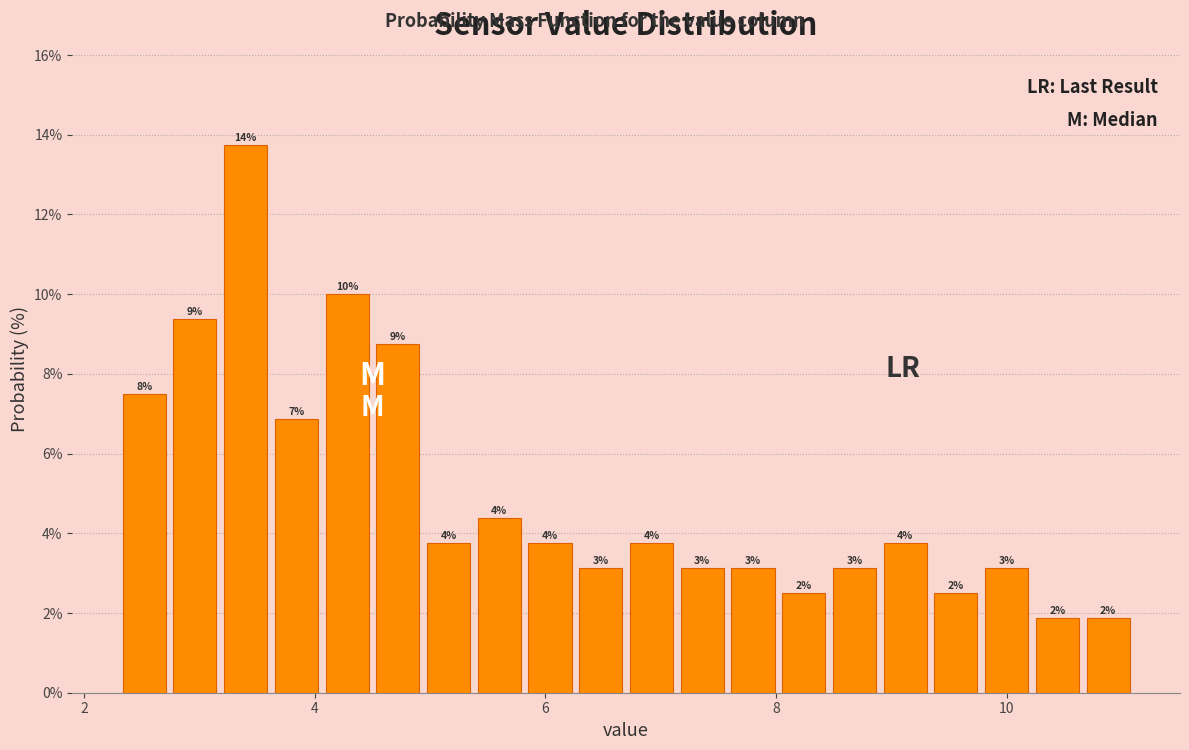

Read against the x-axis, roughly where is the centre of the tallest bar?

3.4